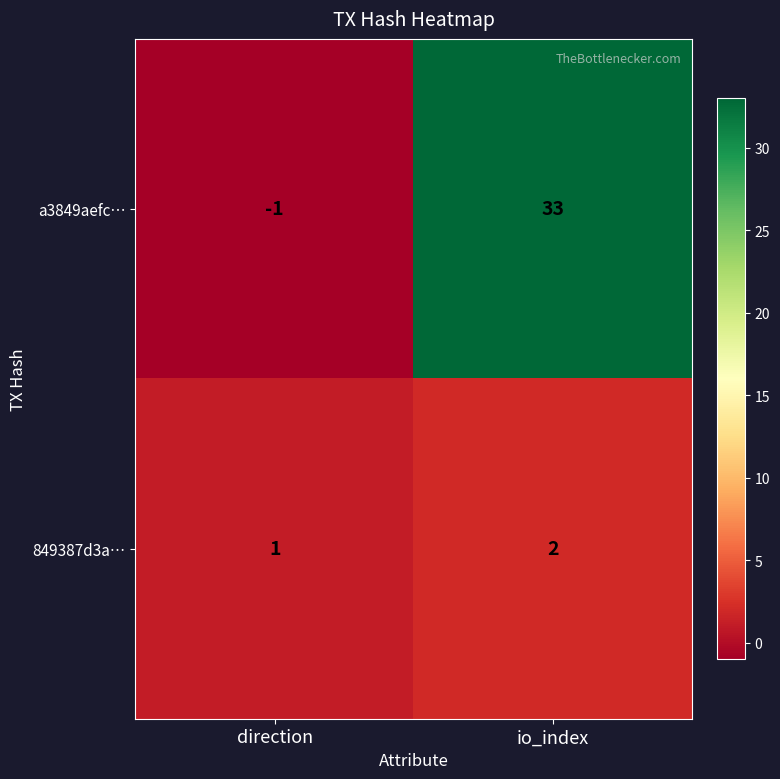

What is the sum of all a3849aefc… values?

32